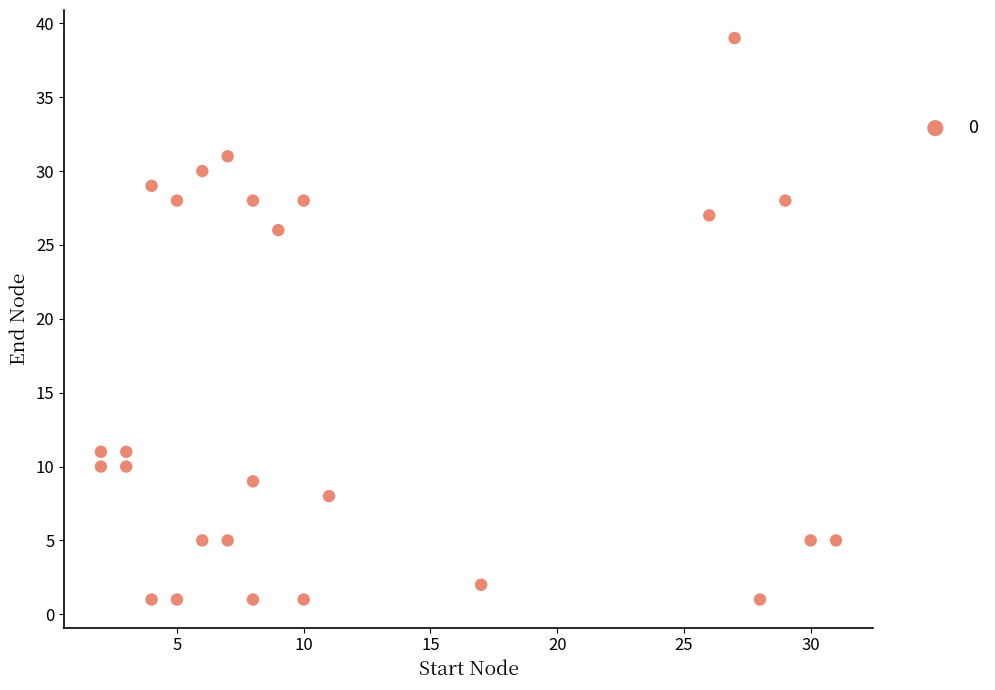

What is the range of Y values (max minus min)?

38